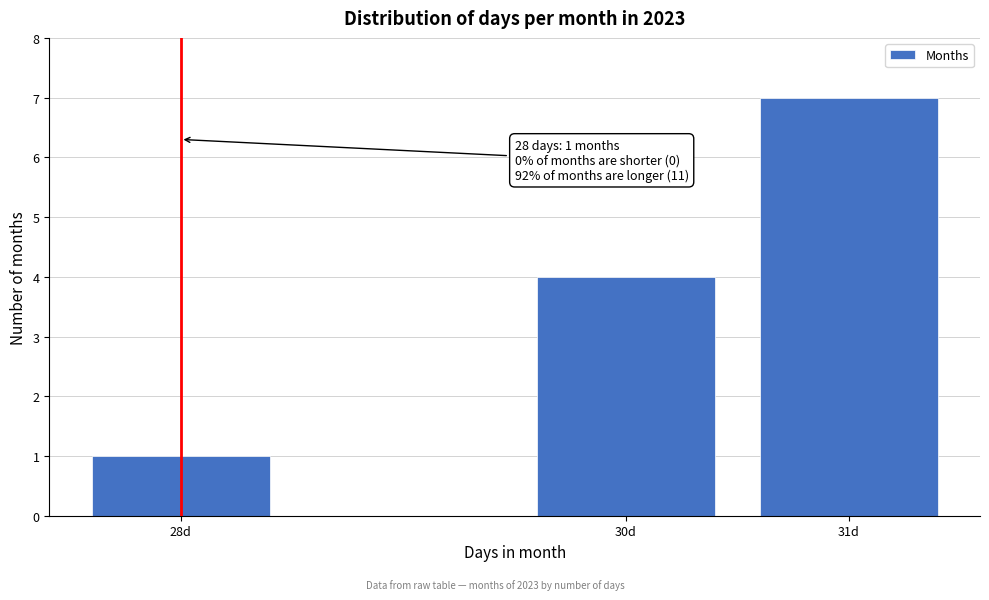

Reading left to right, what are all the values shown in this chart?

28d=1	30d=4	31d=7